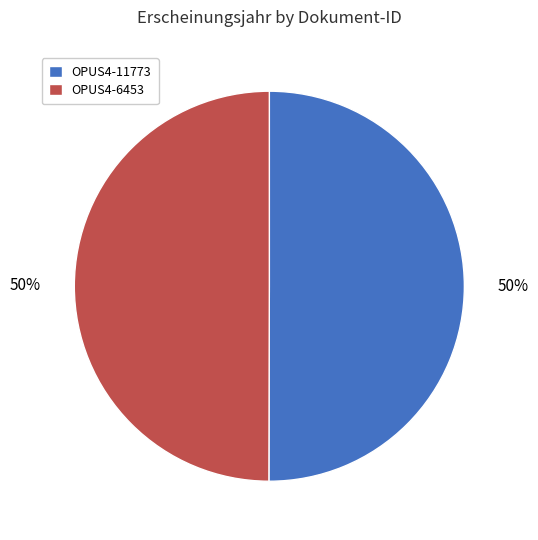

To the nearest percent, what percentage of the pie is OPUS4-6453?

50%